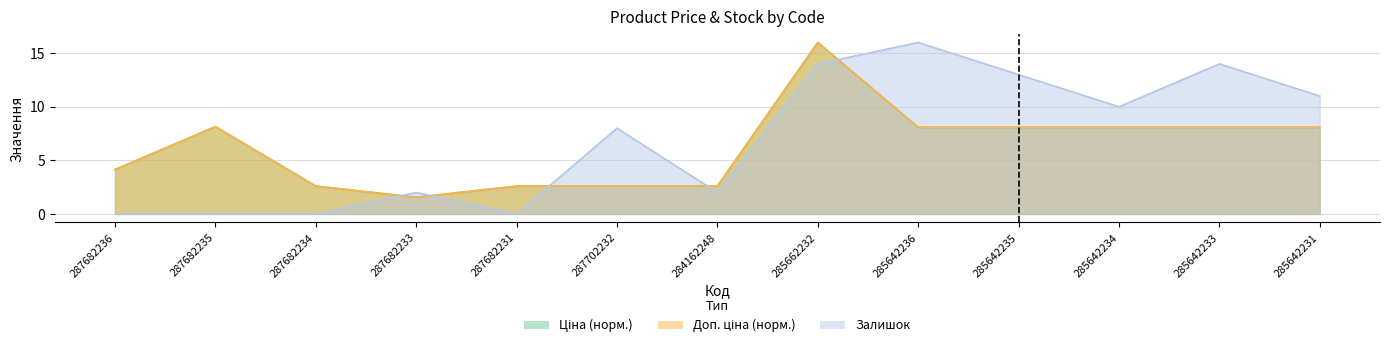

What is the label of the 3rd point from the left?

287682234